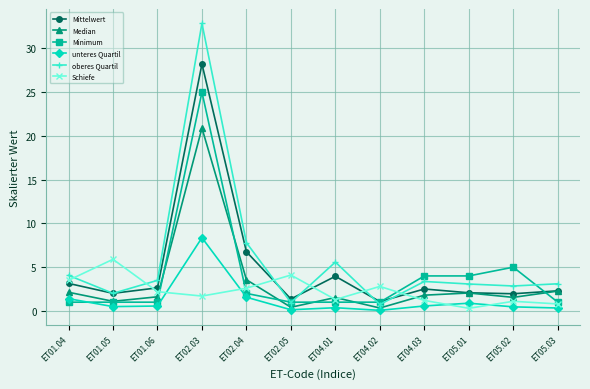

Which label corresponds to the largest value in the chart?

ET02.03